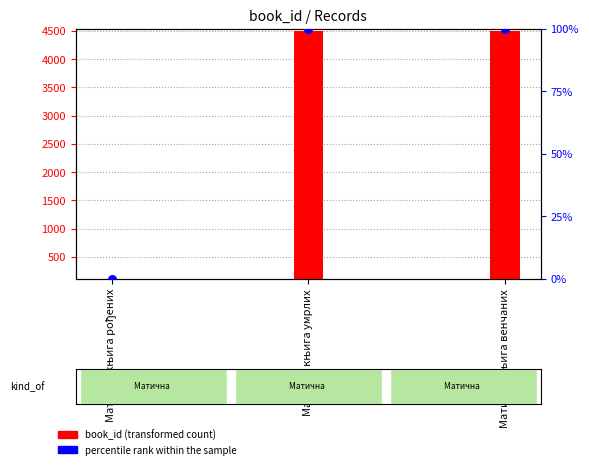

Which has a higher value, Матична књига венчаних or Матична књига рођених?

Матична књига венчаних